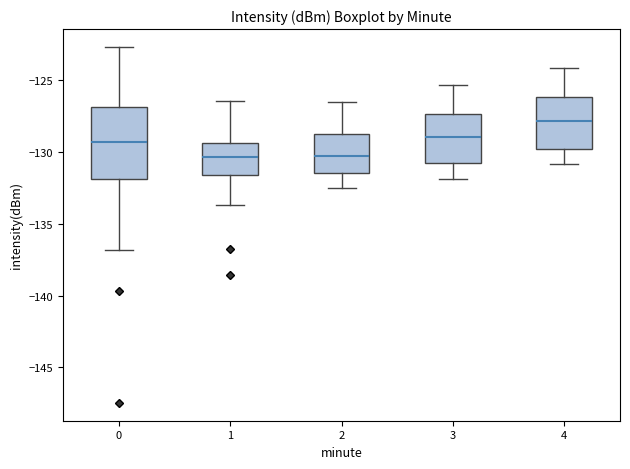

Which box's median line is the highest?

4